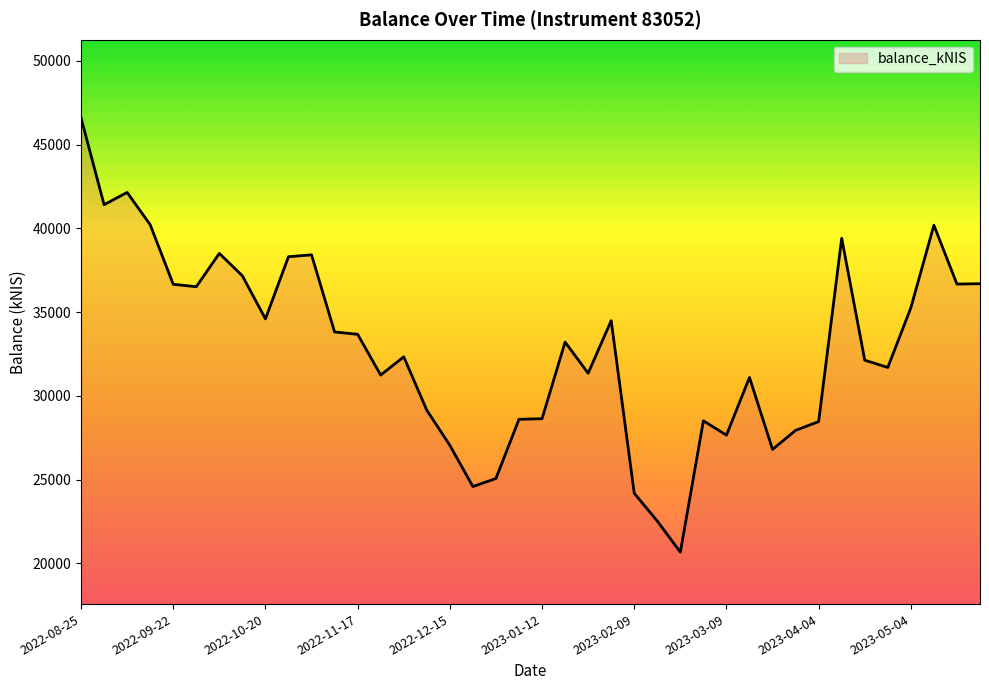

What is the smallest value displayed?

20679.9